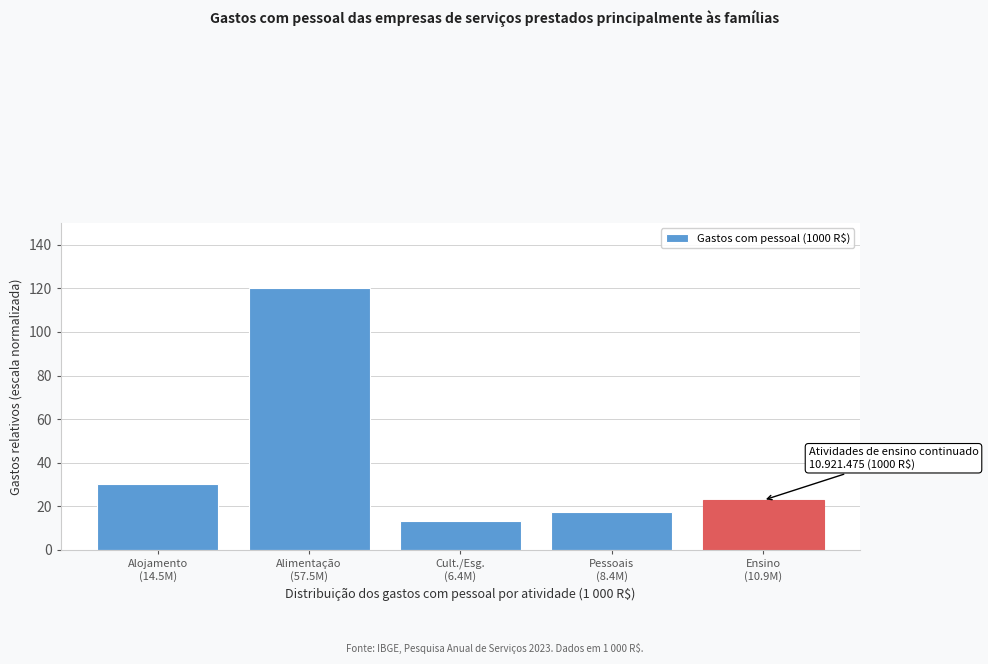

Reading left to right, transcribe all the data shown in this chart.

30.3	120.0	13.4	17.5	22.8